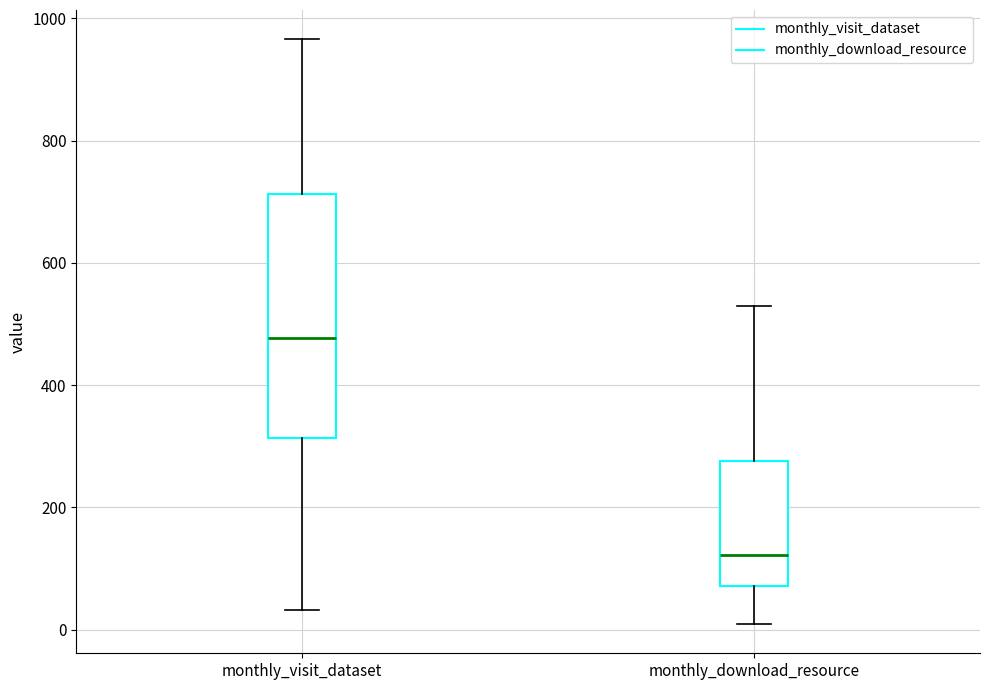

Which box has the highest median line?

monthly_visit_dataset